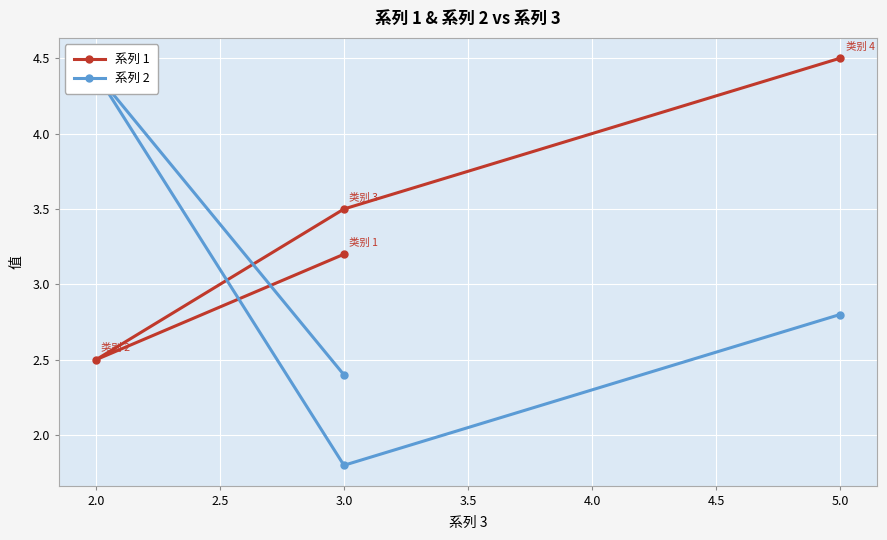

Which series has the largest range (max minus min)?

系列 2